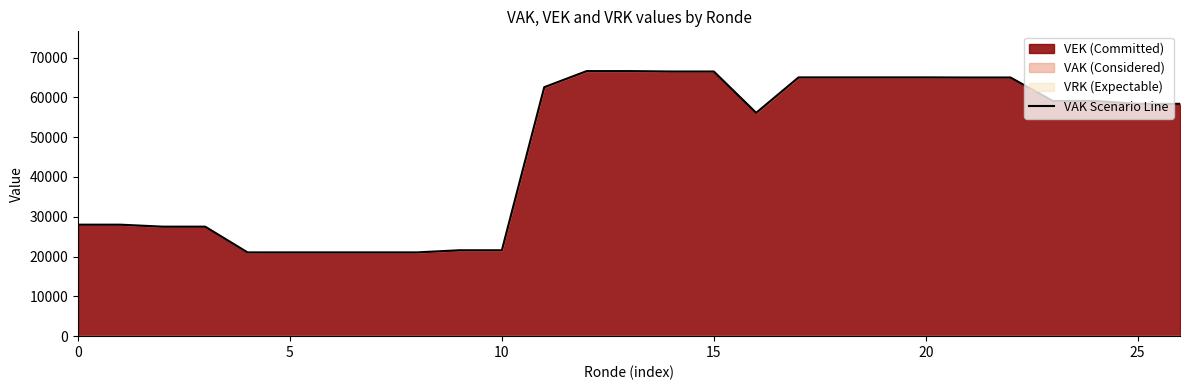

At which label does the data first exceed 58370?

11